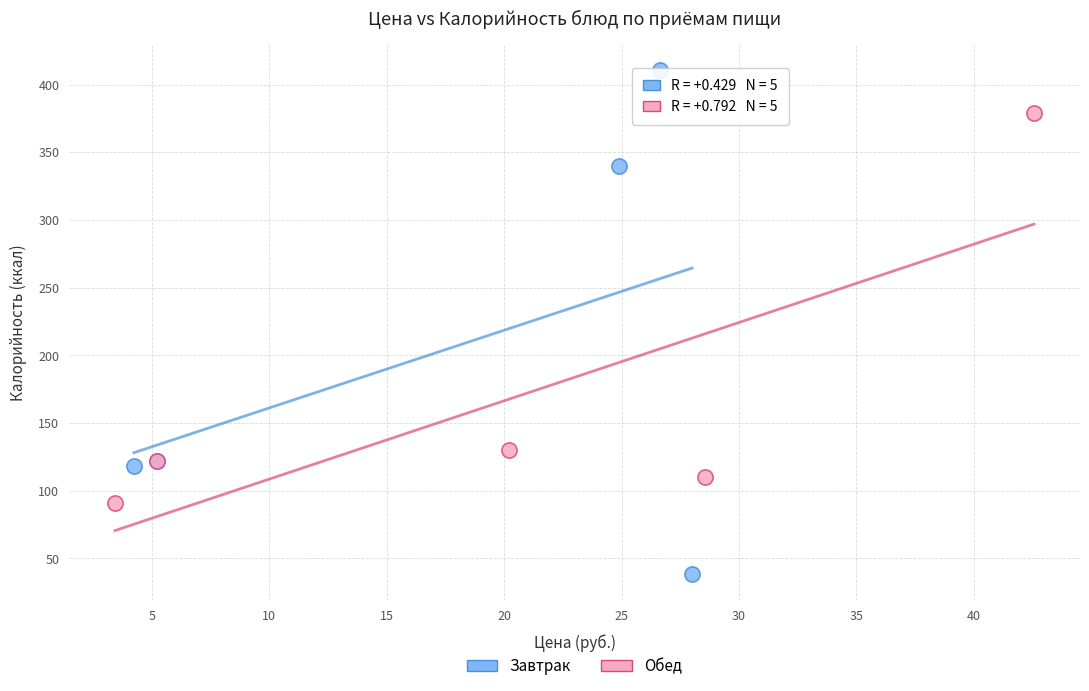

What are all the series names shown in the legend?

Завтрак, Обед